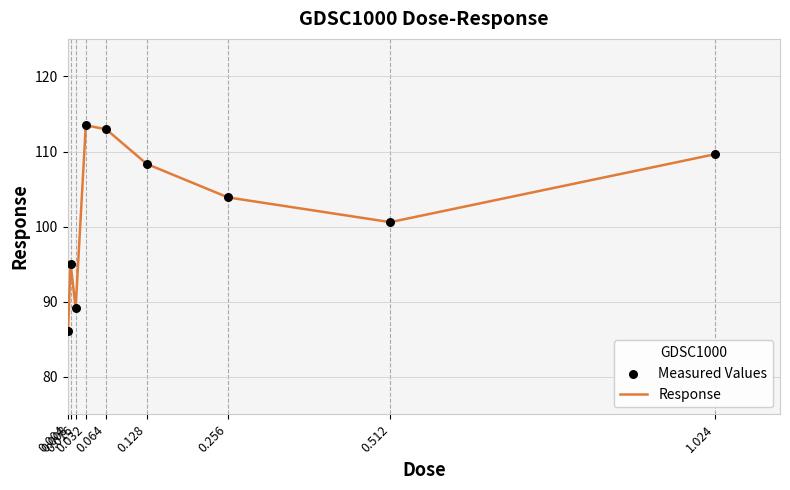

What is the difference between the maximum and minimum values?

27.3